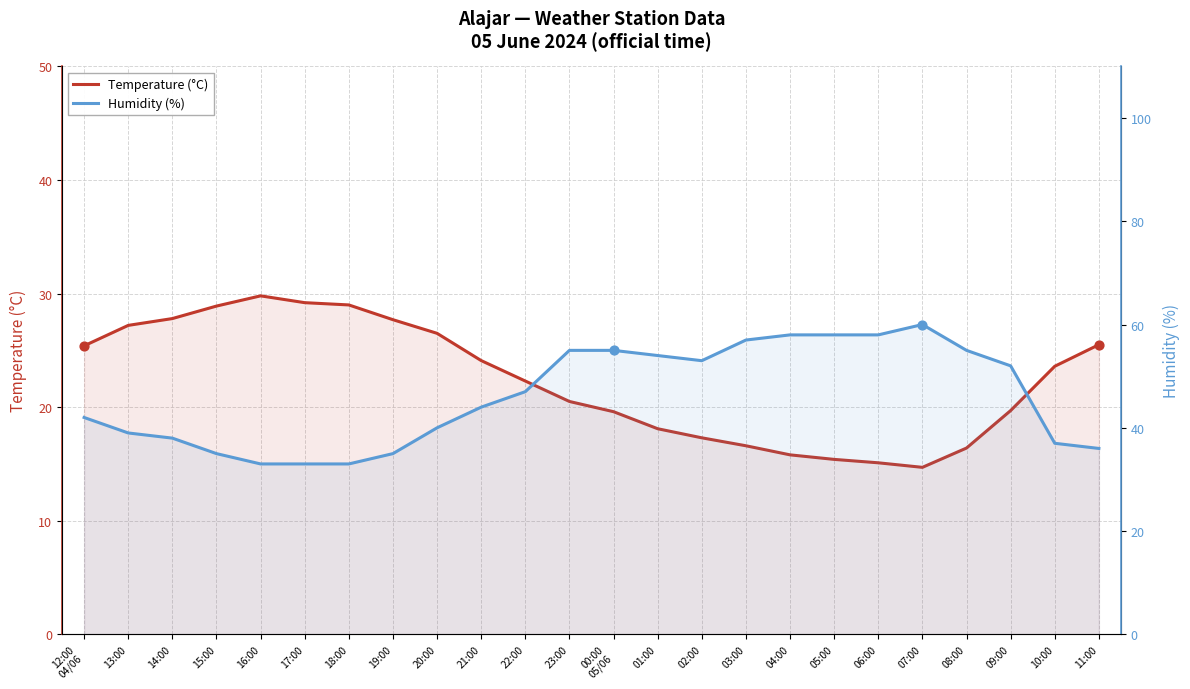

Which series has the largest Y range (max minus min)?

Humidity (%)